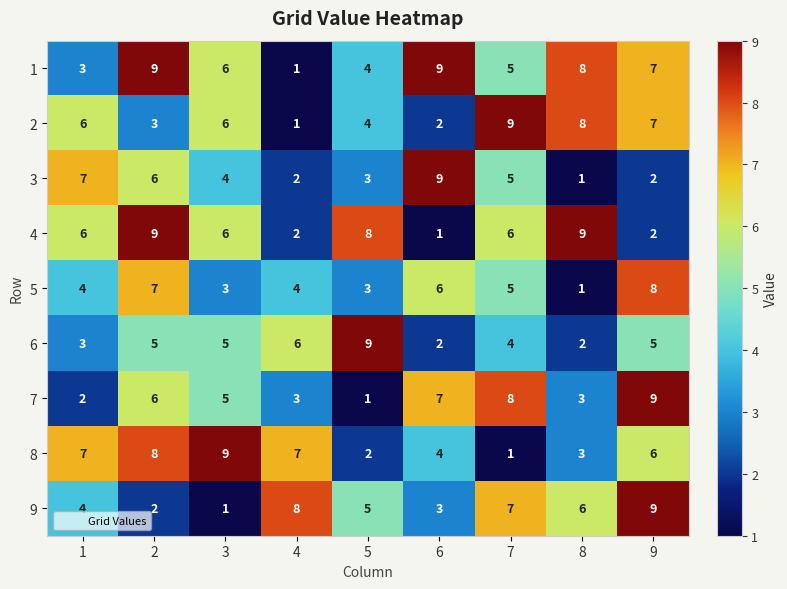

Is the value of 3 at 6 greater than the value of 5 at 6?

Yes